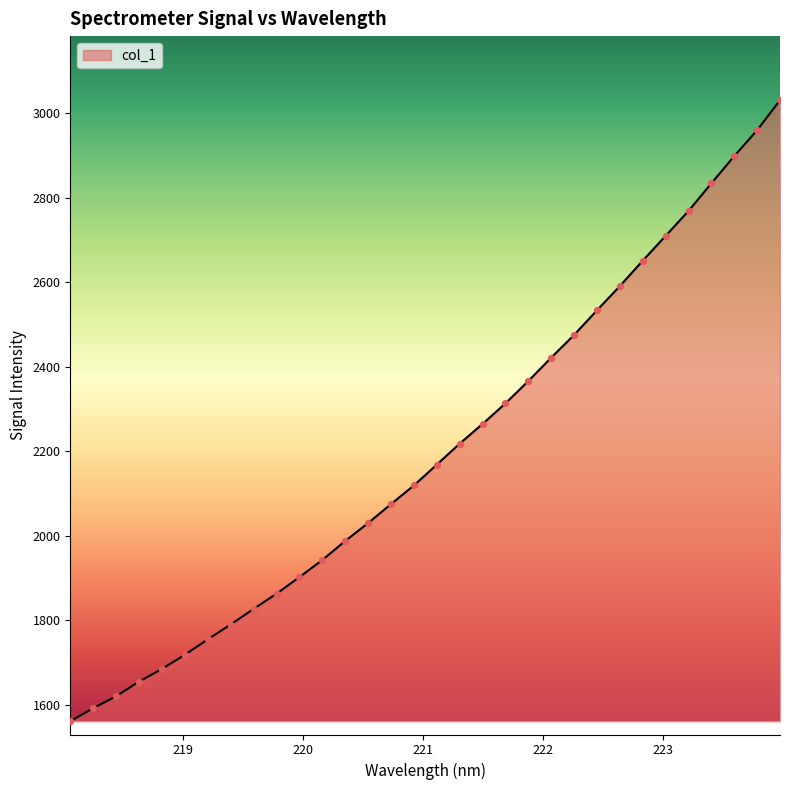

What is the minimum value shown in the chart?

1561.5